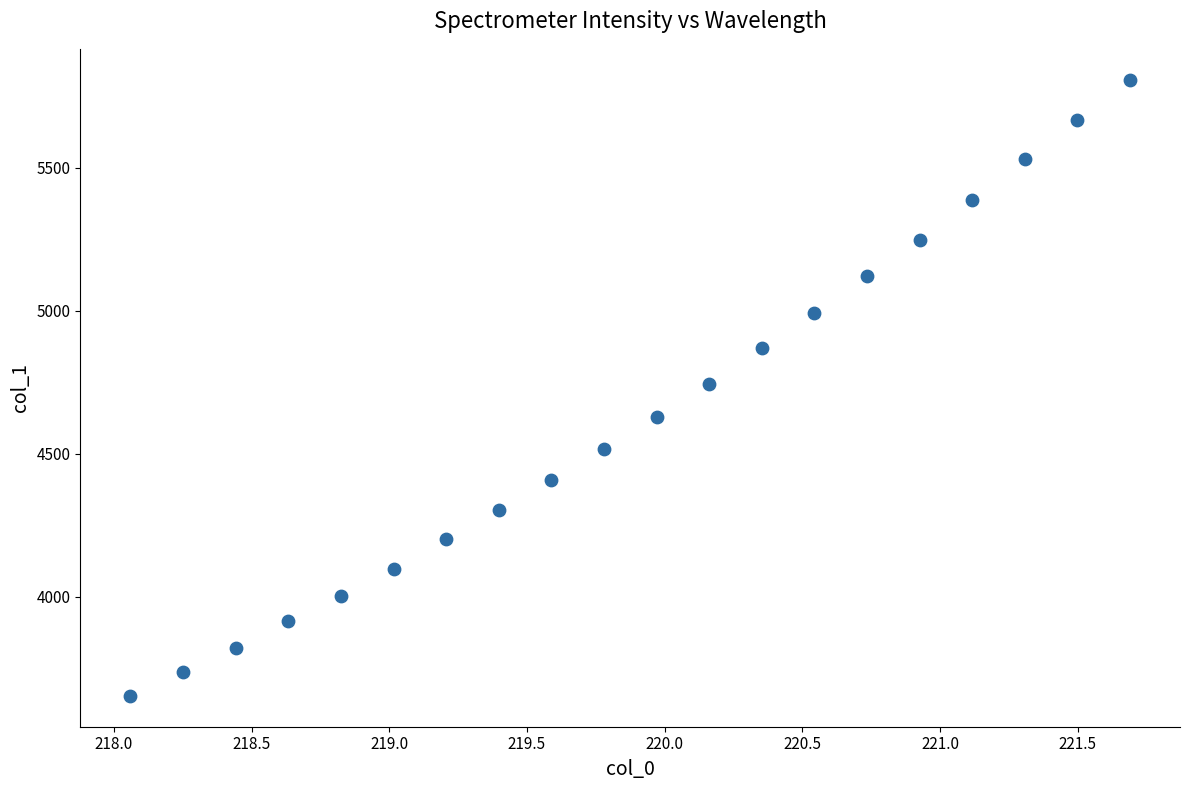

What is the range of Y values (max minus min)?

2154.4